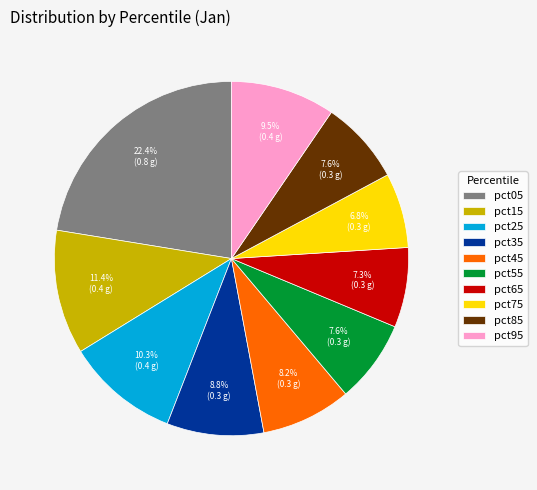

Is it true that pct25 is 10% of the pie?

True